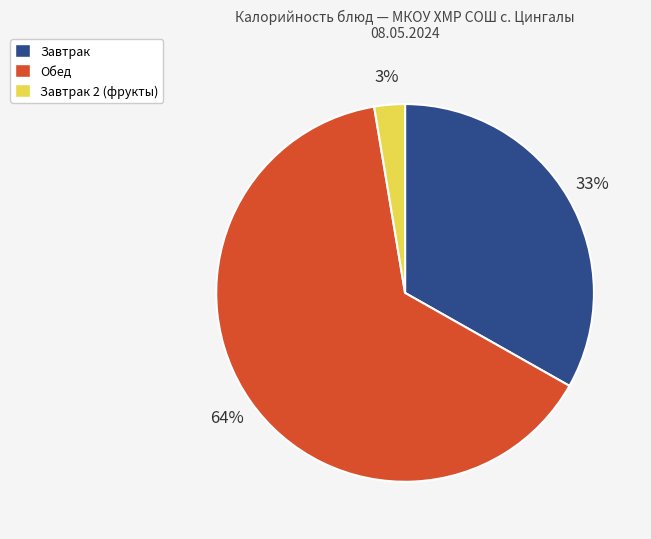

To the nearest percent, what is the average slice percentage?

33%